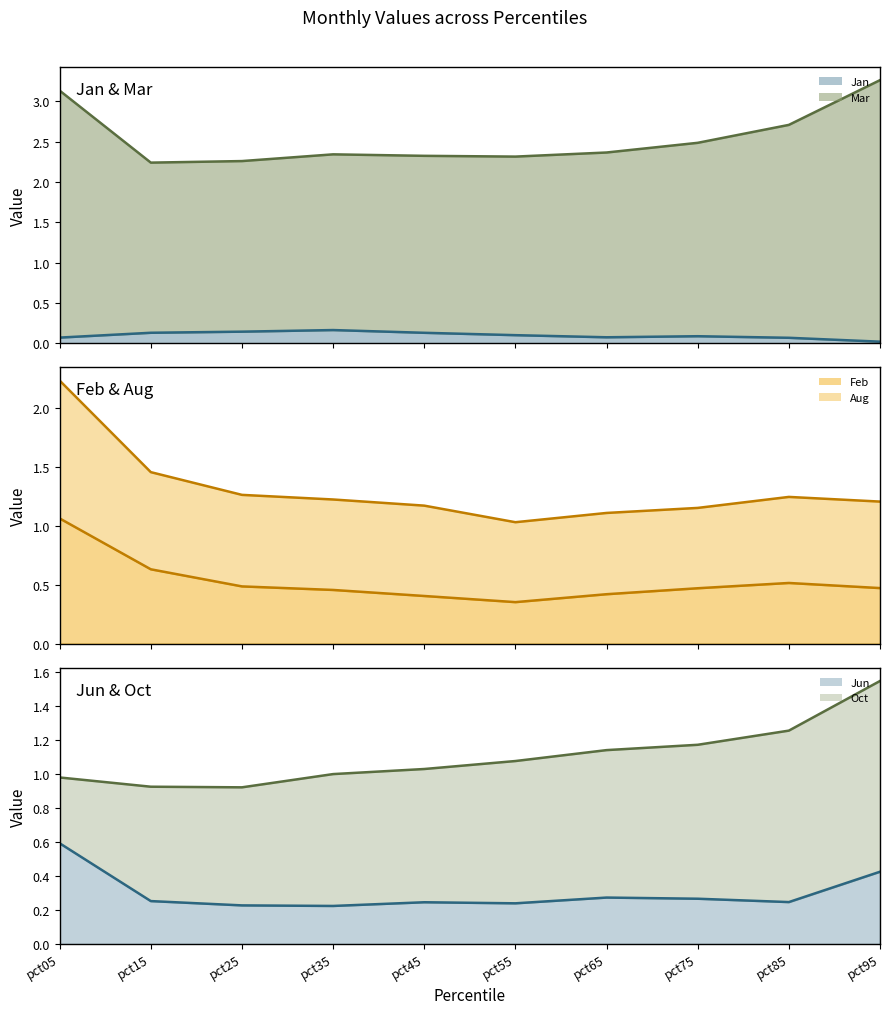

What is the sum of all Feb values?

5.3